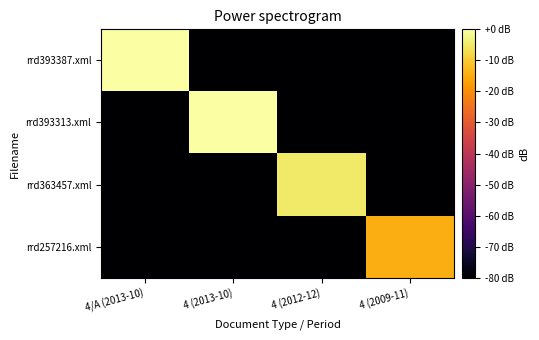

How many categories are shown in the chart?

4